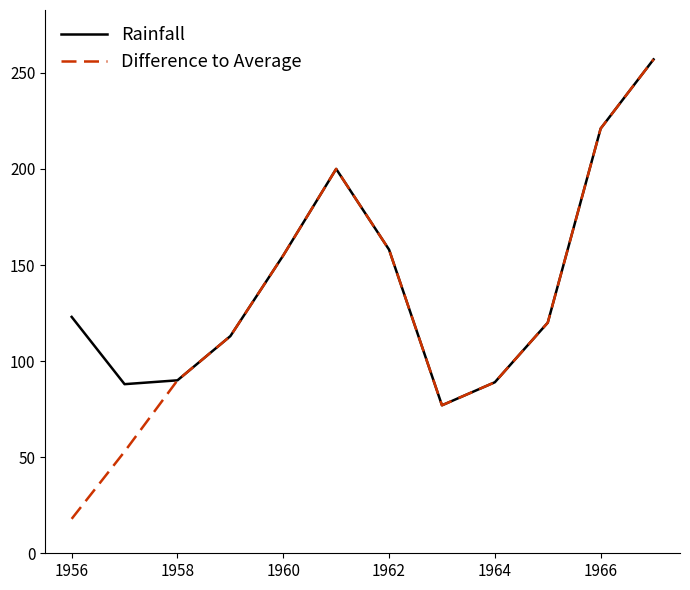

Which series has the largest total across all categories?

Rainfall